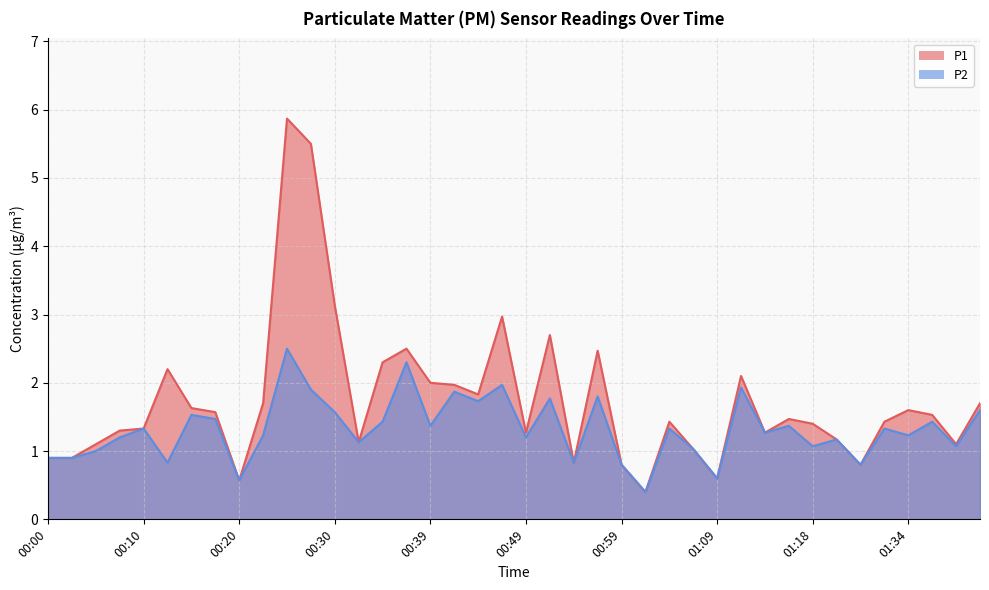

At which category is the sum across all series the highest?

00:25